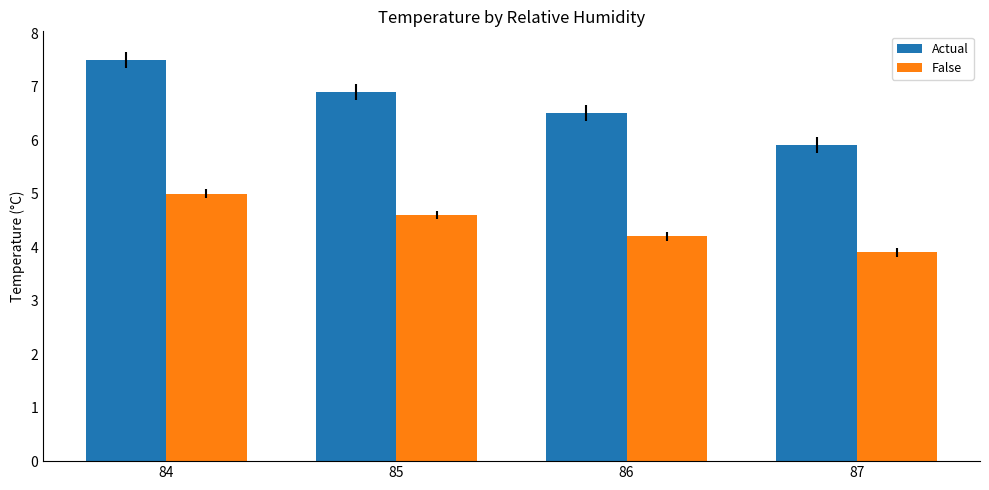

What is the sum of the False values at 87 and 84?

8.9